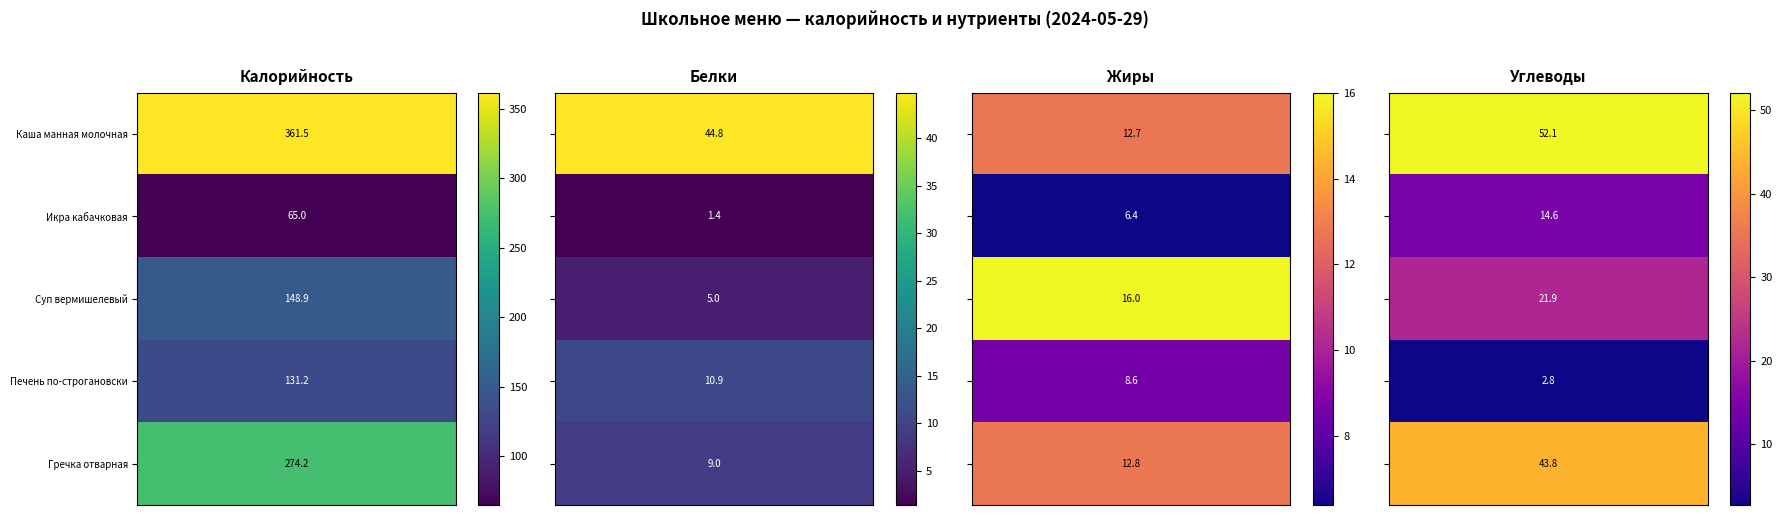

What is the approximate value of Каша манная молочная at 0?

361.5